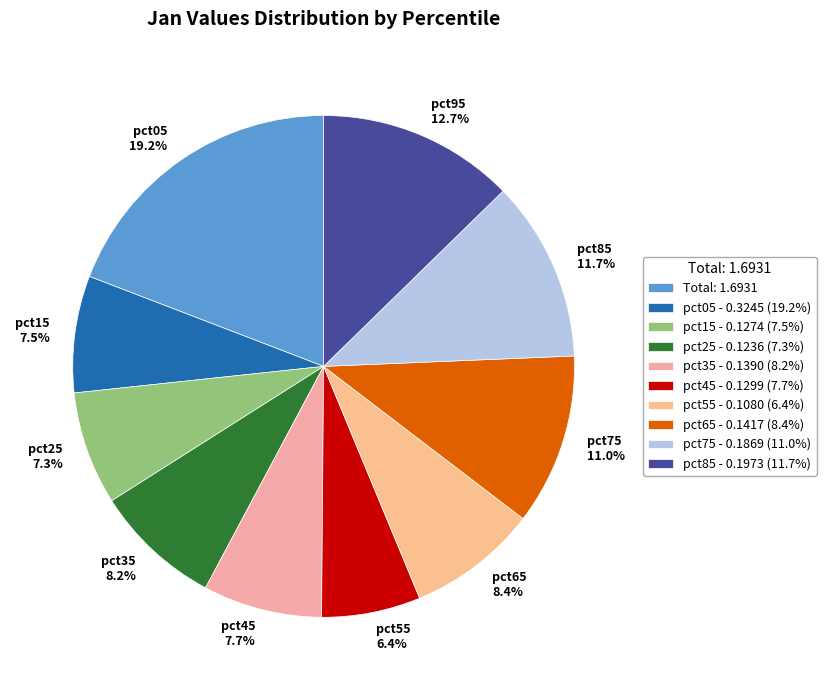

The pct85 slice represents 26% of the pie. True or false?

False